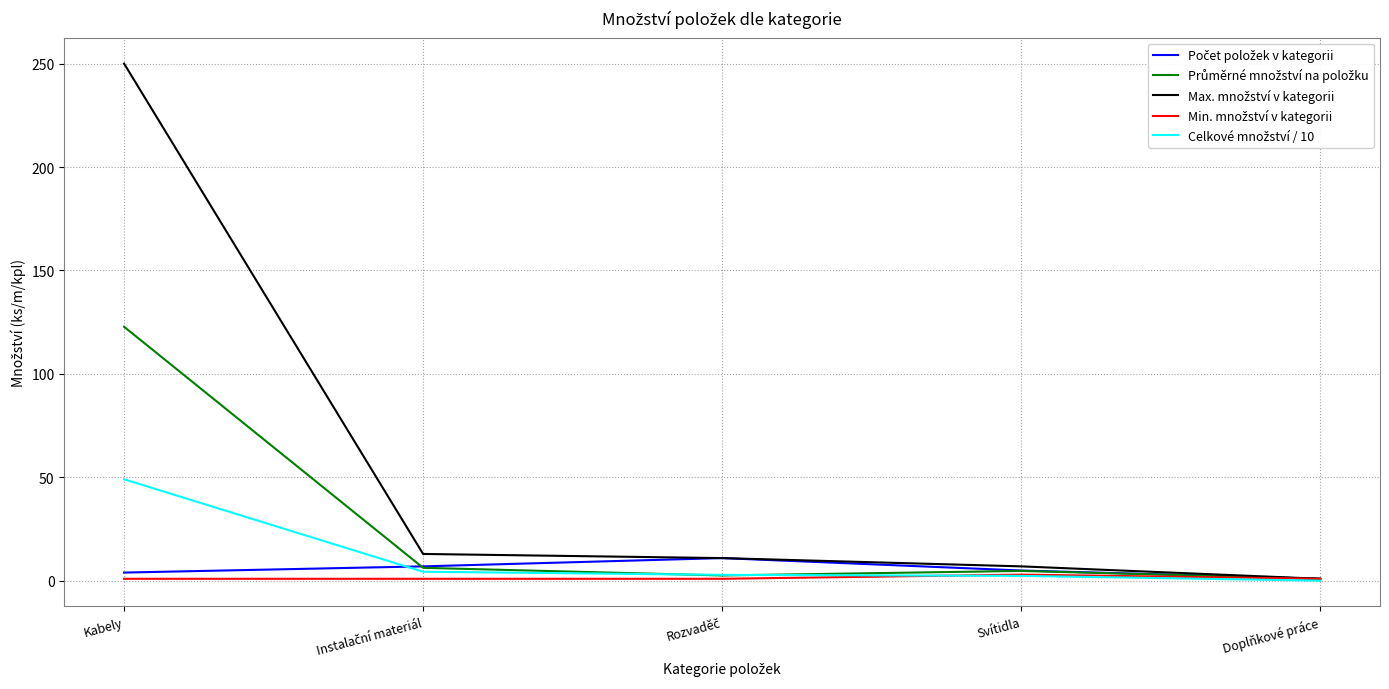

What is the greatest value displayed?

250.0